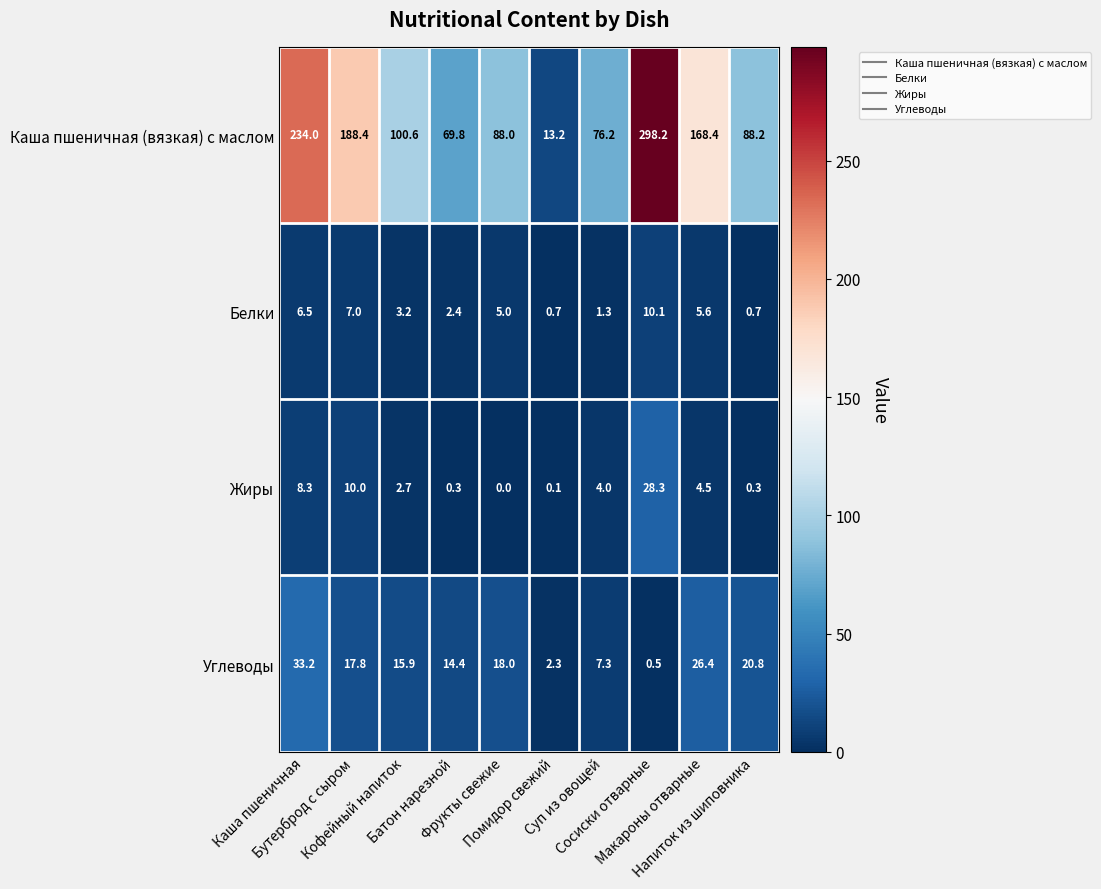

At how many categories does at least one series exceed 113?

4